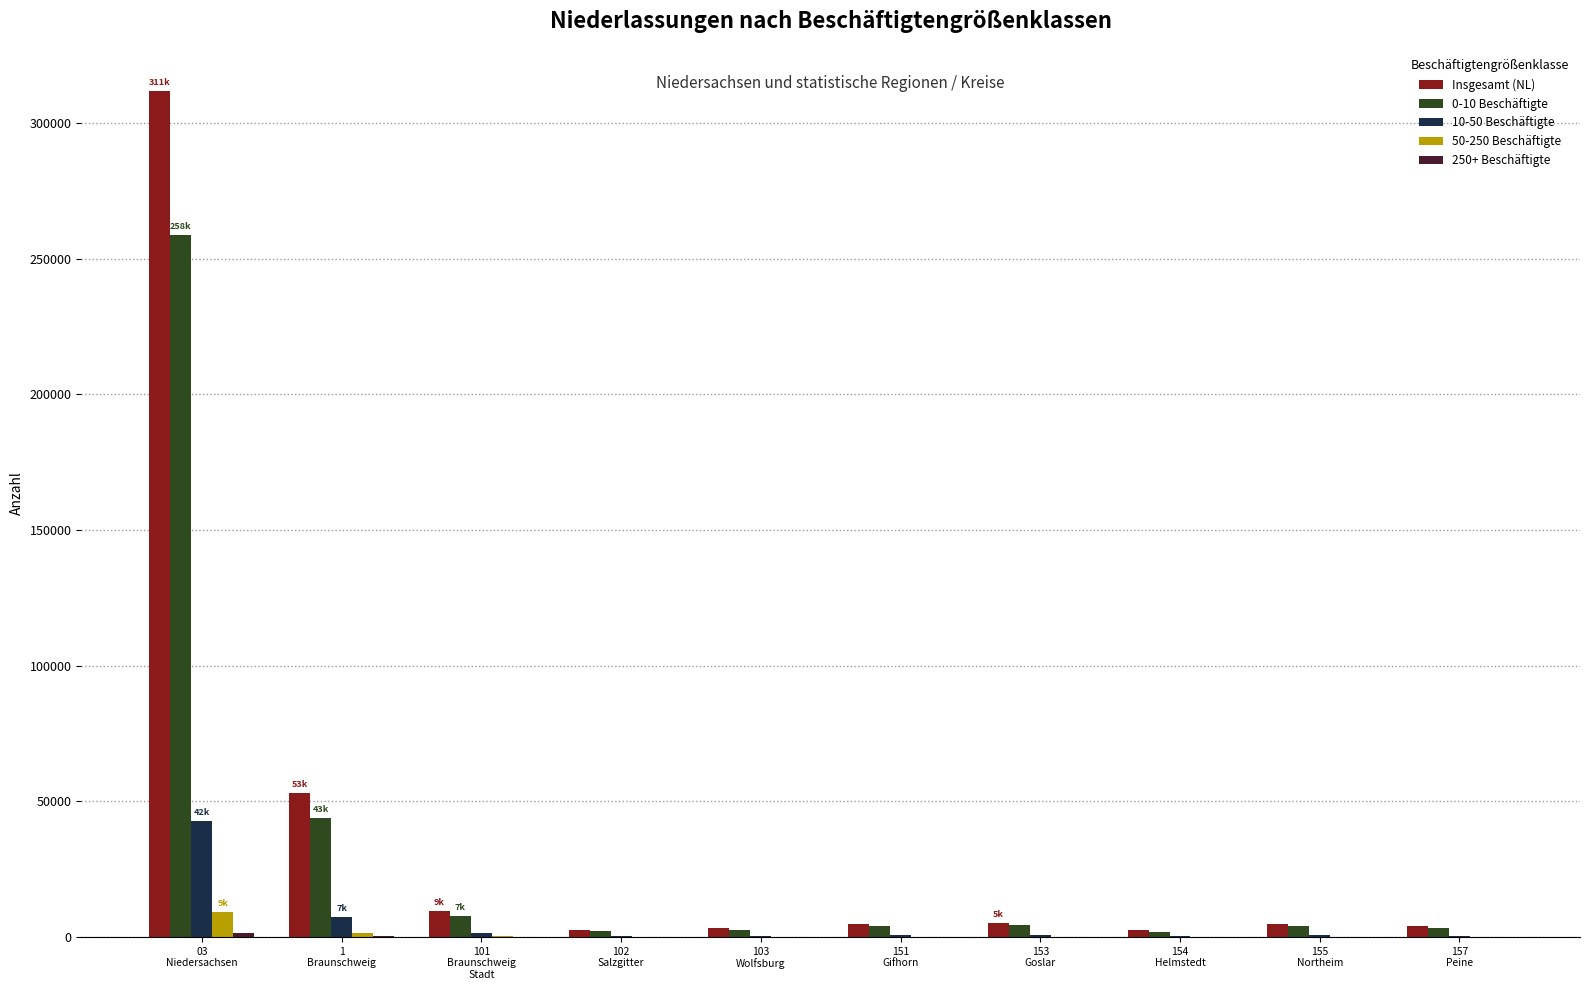

What is the spread (max minus min) of values at 103
Wolfsburg?

3258